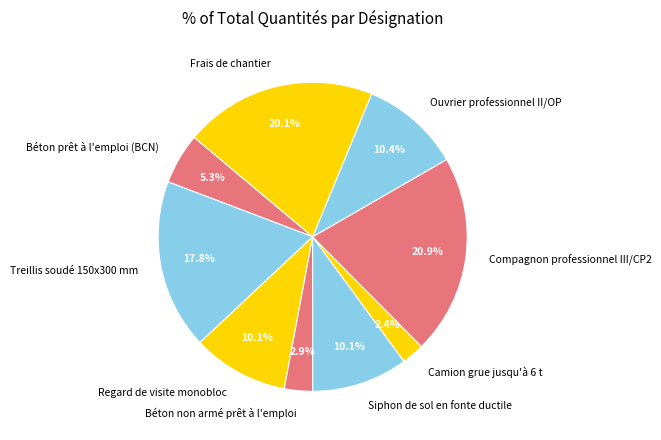

To the nearest percent, what portion does Compagnon professionnel III/CP2 represent?

21%